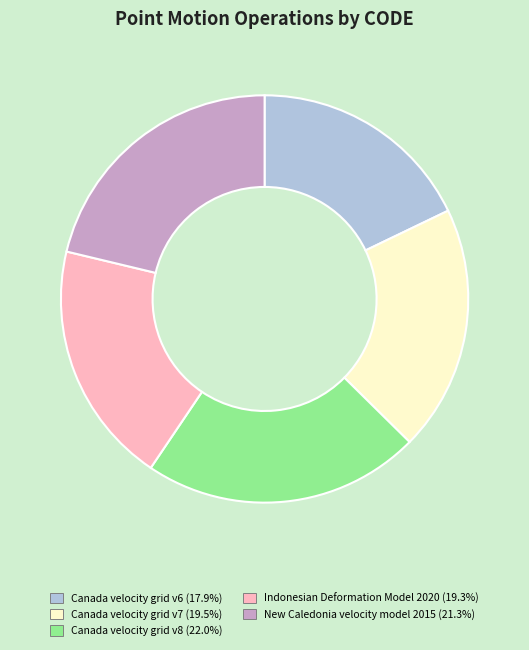

Approximately how many times larger is the value at New Caledonia velocity model 2015 compared to Canada velocity grid v7?

1.1